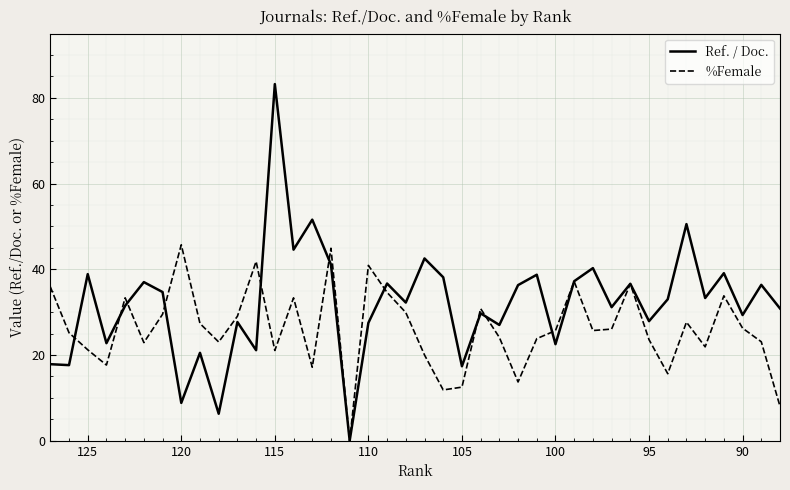

Rank the series by their maximum value, from highest to lowest.

Ref. / Doc., %Female